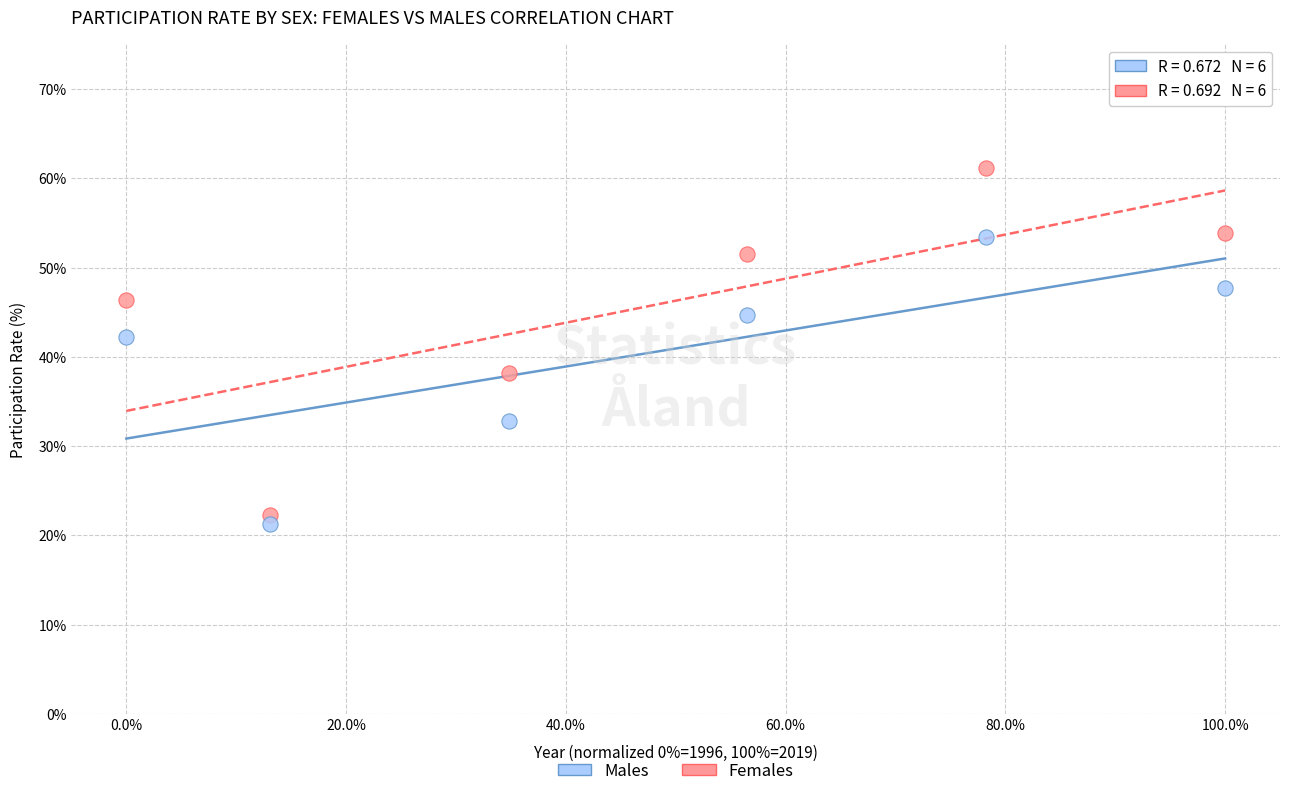

In the Females series, what Y value is closest to 41?

38.2